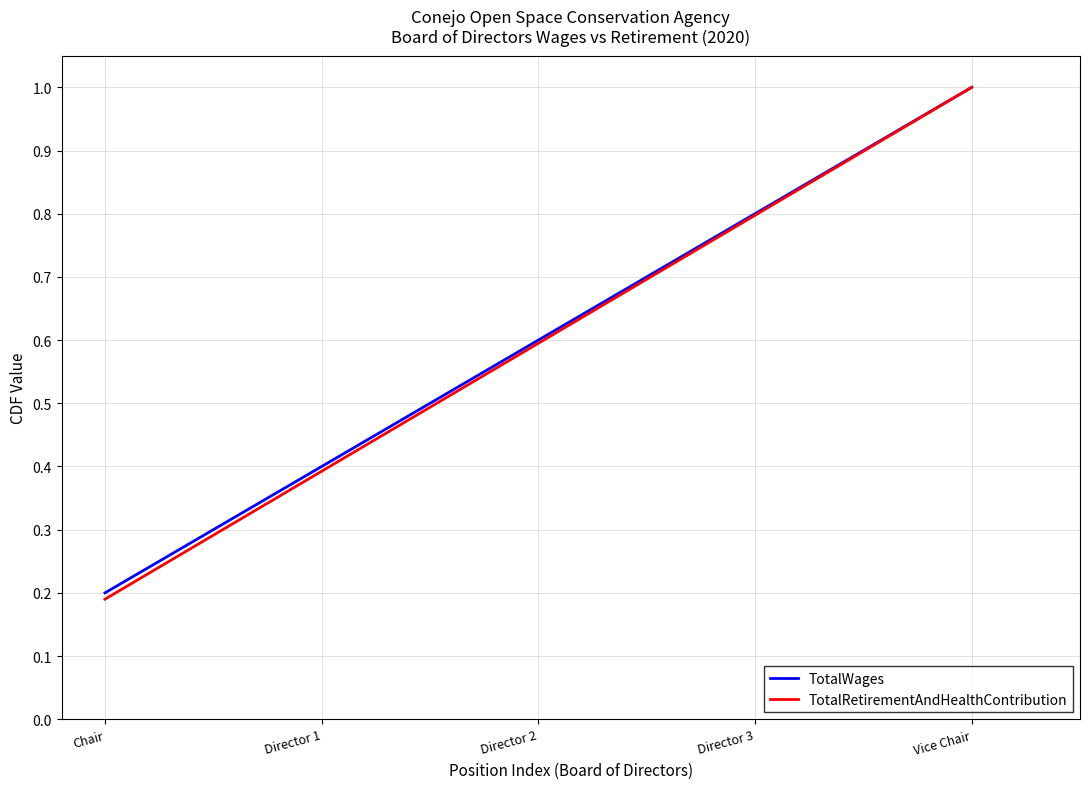

What position from the left is Vice Chair?

5